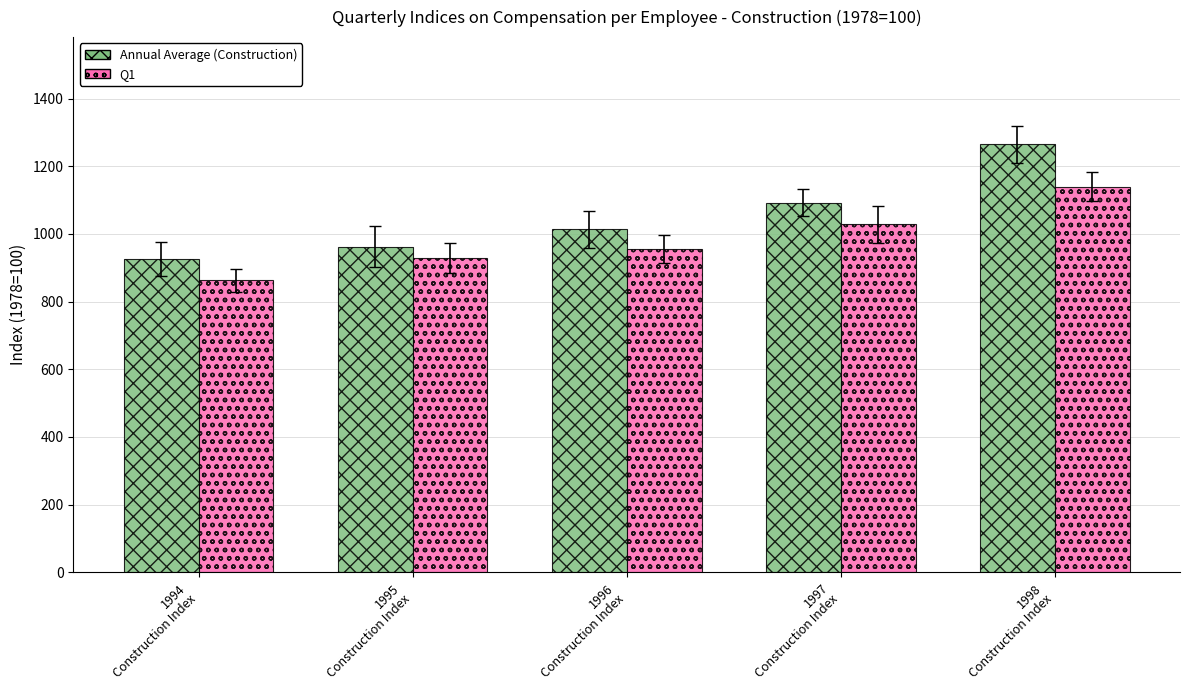

How many values in the Q1 series exceed 955?

3